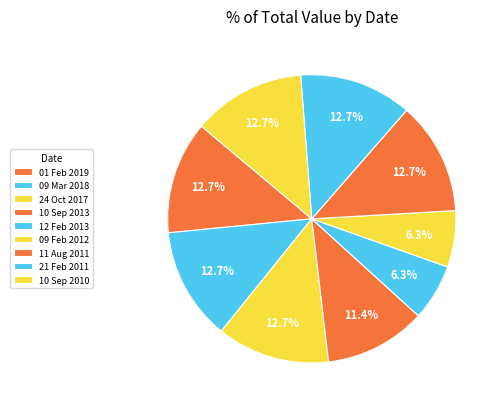

To the nearest percent, what portion does 12 Feb 2013 represent?

6%